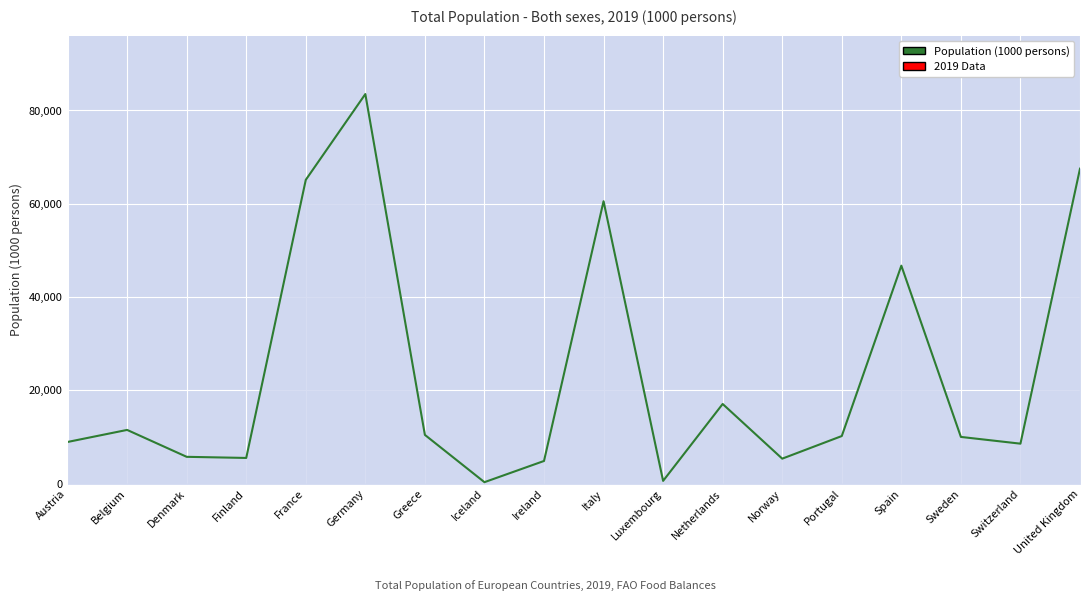

Approximately how many times larger is the value at Germany compared to Greece?

8.0